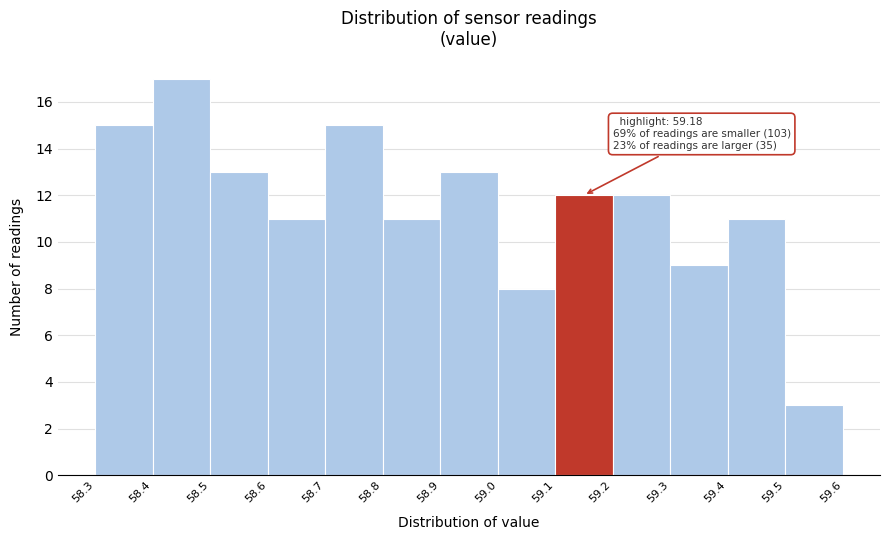

Over which range of the x-axis is the bar tallest?

58.4 to 58.5